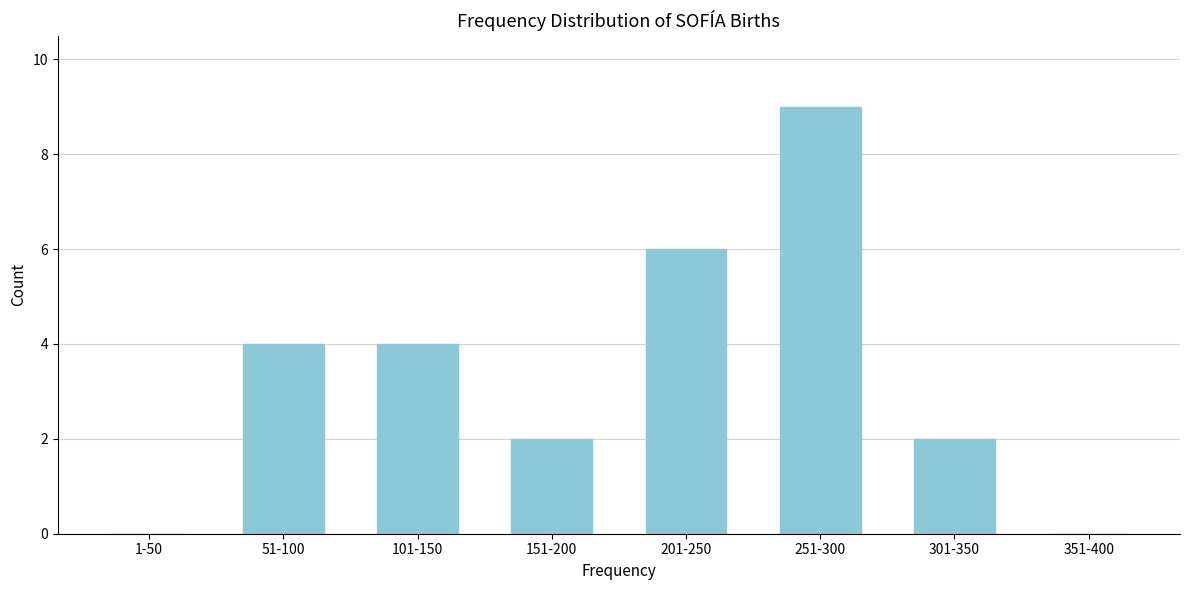

Reading left to right, what are all the values shown in this chart?

1-50=0	51-100=4	101-150=4	151-200=2	201-250=6	251-300=9	301-350=2	351-400=0